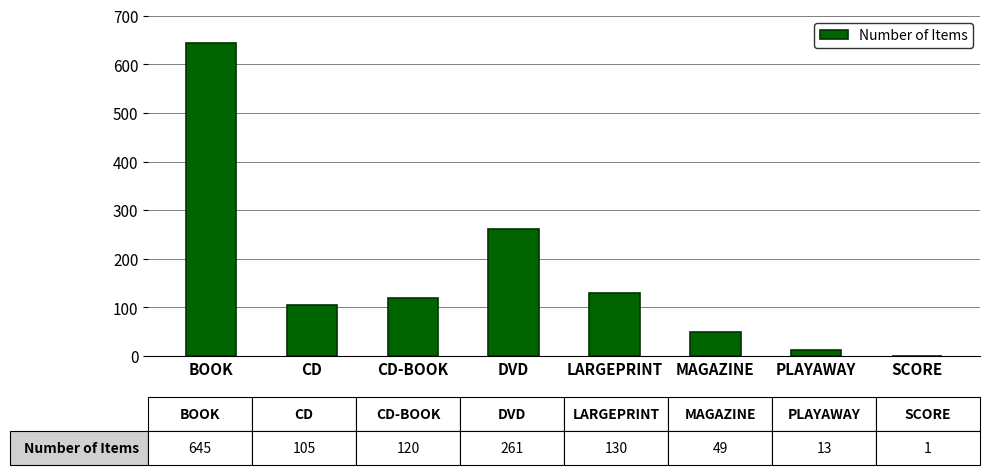

Reading left to right, transcribe all the data shown in this chart.

BOOK=645	CD=105	CD-BOOK=120	DVD=261	LARGEPRINT=130	MAGAZINE=49	PLAYAWAY=13	SCORE=1